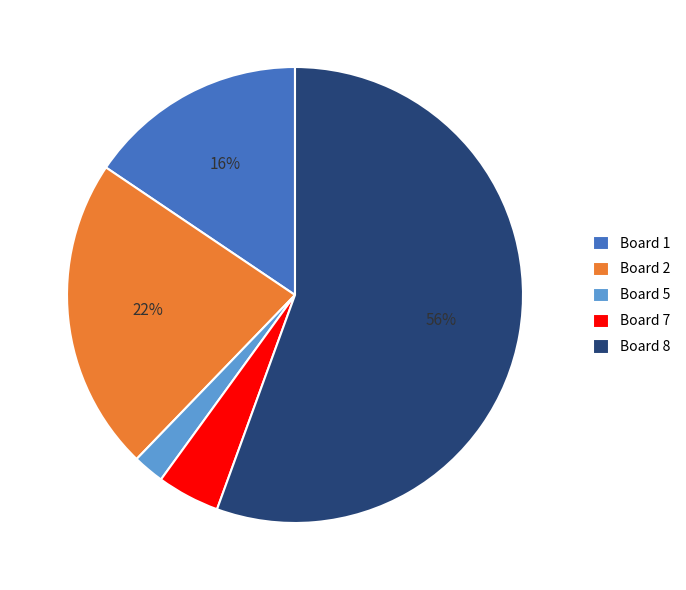

Count the number of slices in the pie.

5